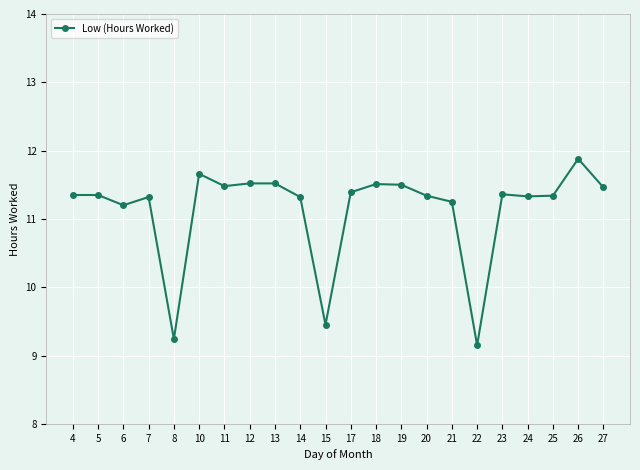

What is the minimum value shown in the chart?

9.2